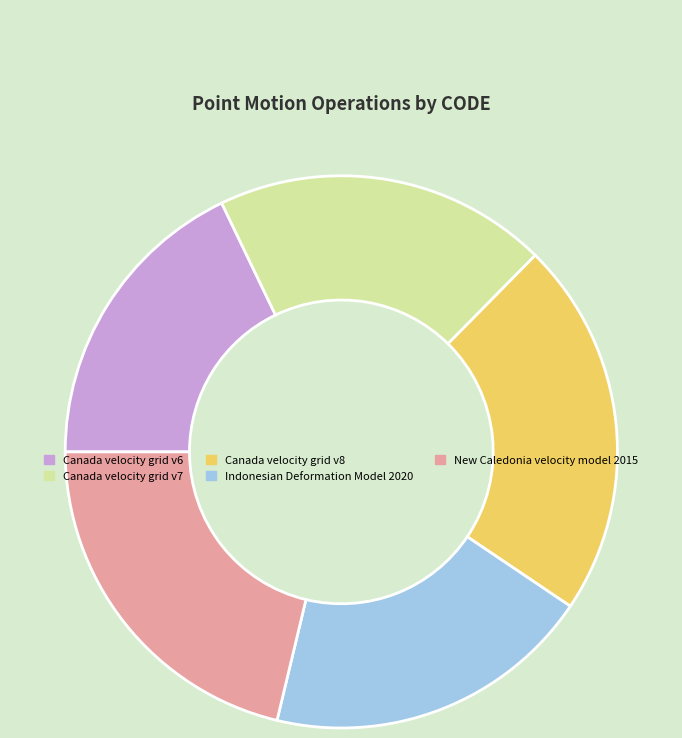

Is Canada velocity grid v8 the majority of the pie?

No